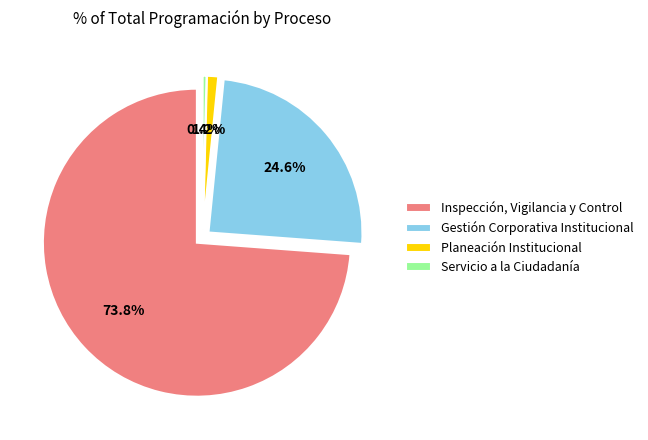

To the nearest percent, what is the difference between the largest and smallest slice percentages?

73%